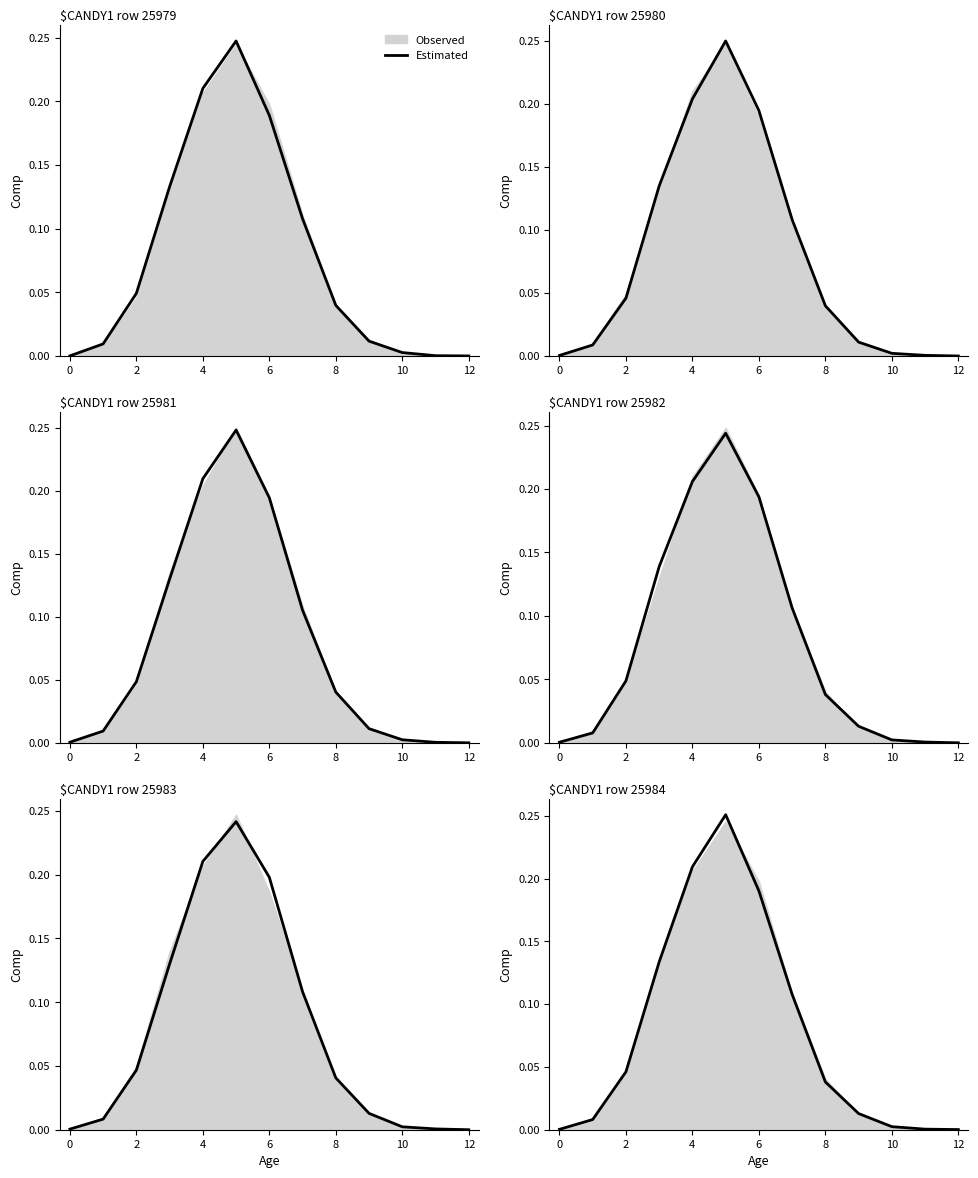

How many lines are shown in the chart?

1